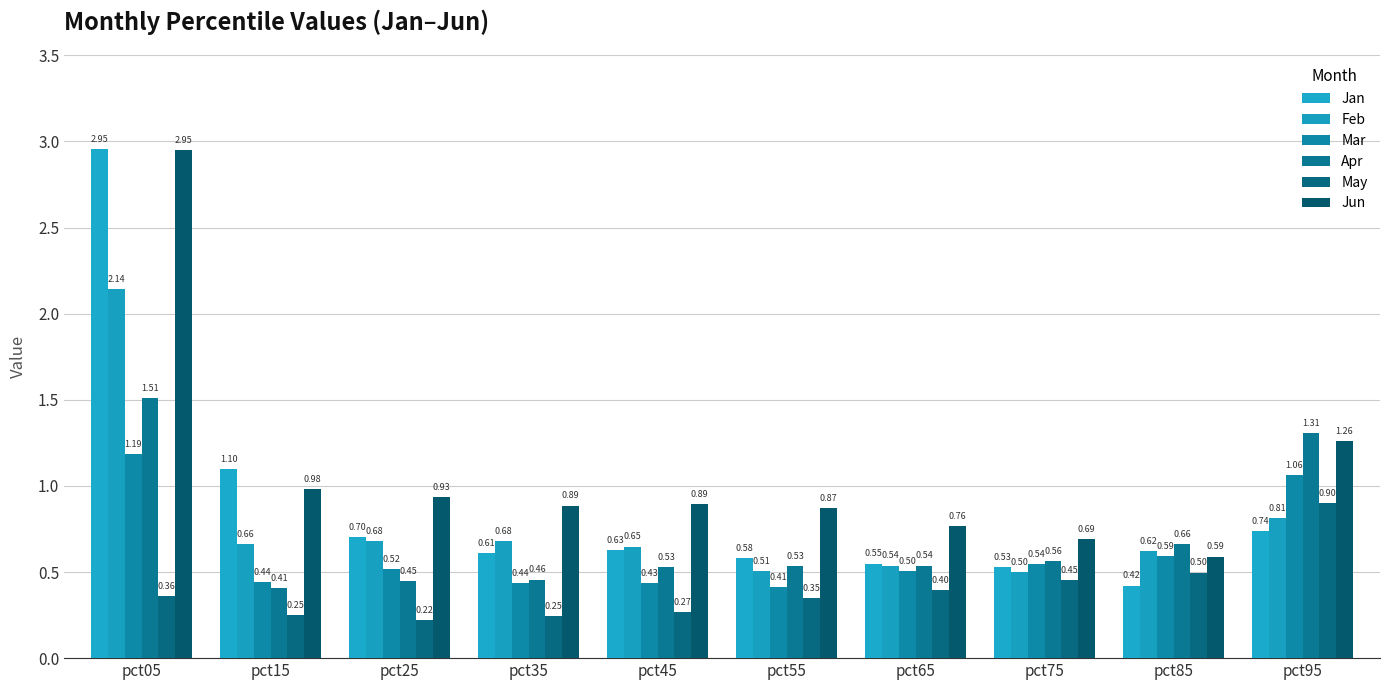

Which label corresponds to the smallest value in the chart?

pct25